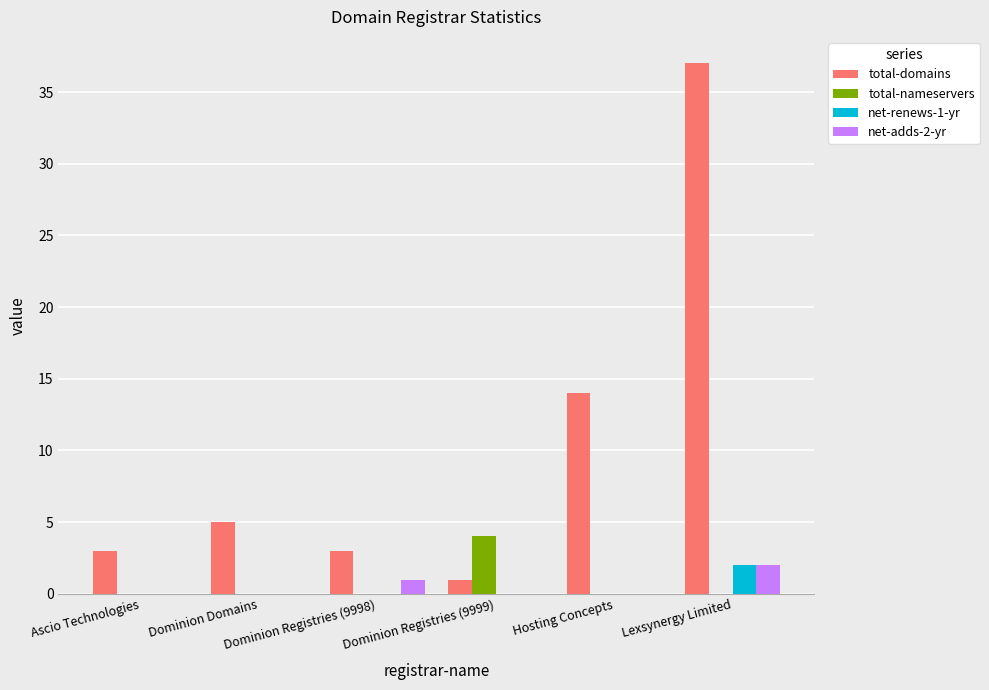

True or false: net-adds-2-yr has a value of 0 at Ascio Technologies.

True